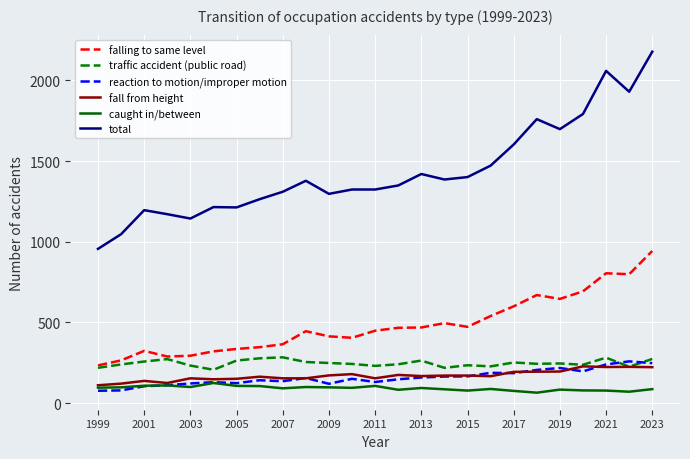

What is the smallest value displayed?

65